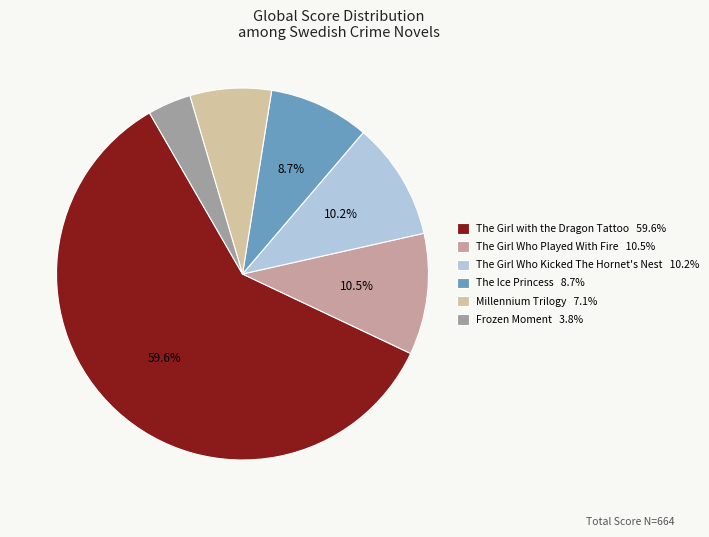

How many segments does this pie chart have?

6